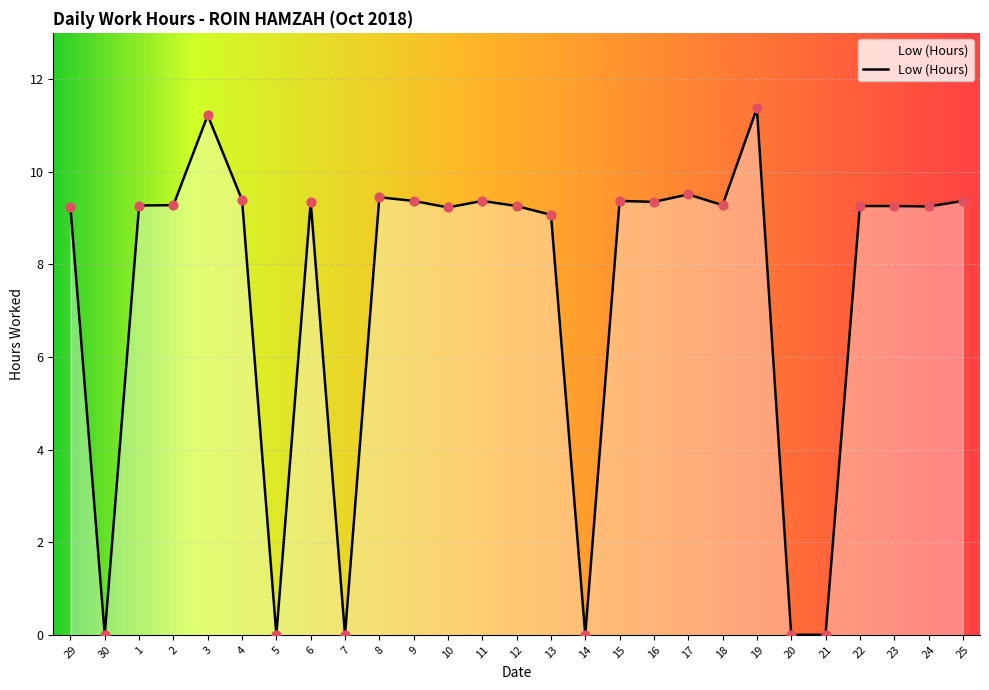

What is the change in value from 3 to 14?

-11.2